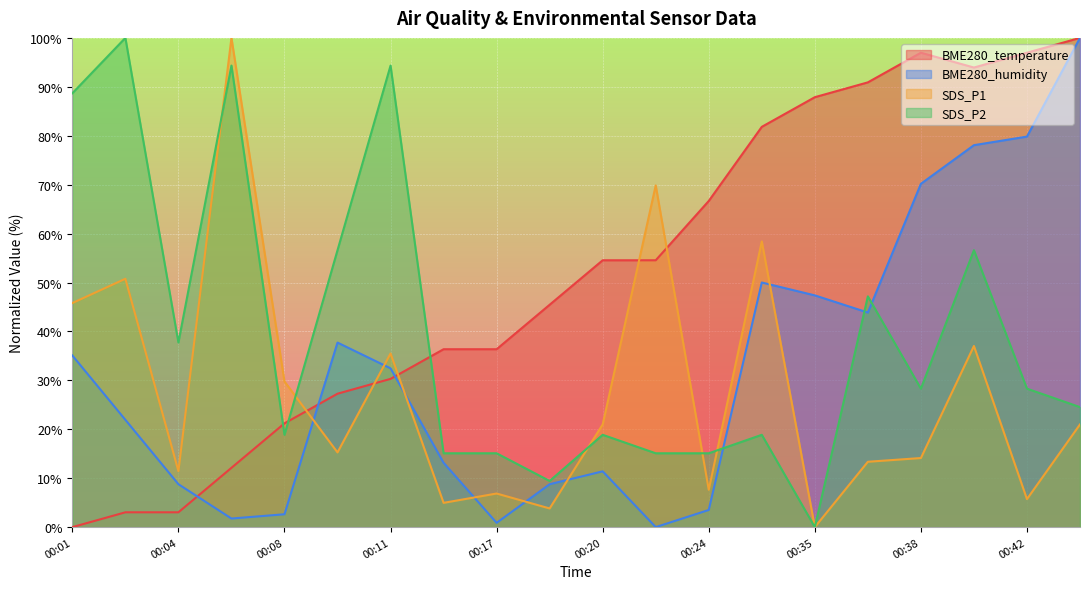

Where is the first local minimum for BME280_humidity?

00:06